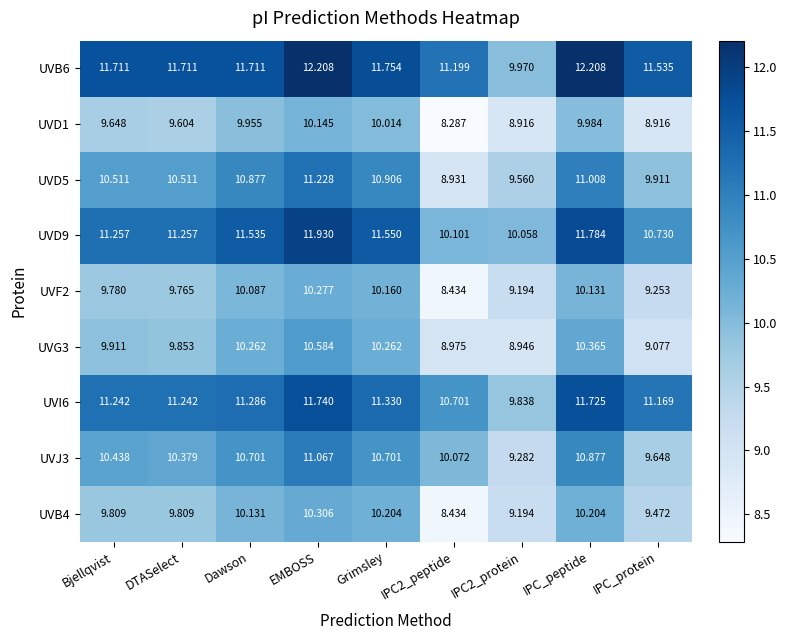

What is the greatest value displayed?

12.2